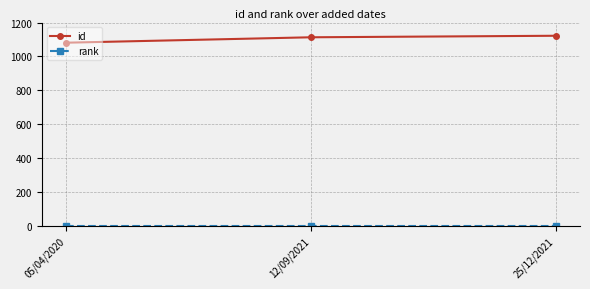

What is the average value of the id series?

1105